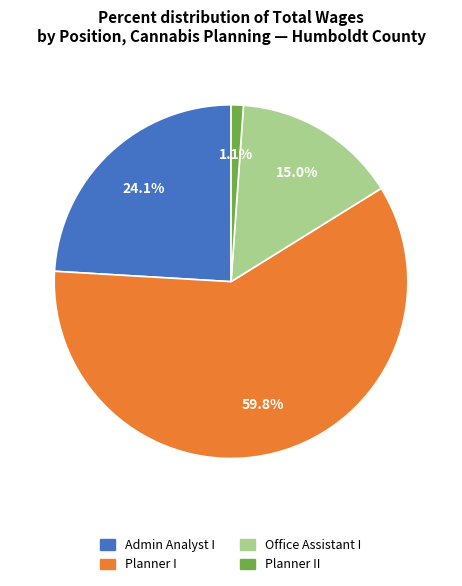

Is there any slice that represents more than half of the pie?

Yes